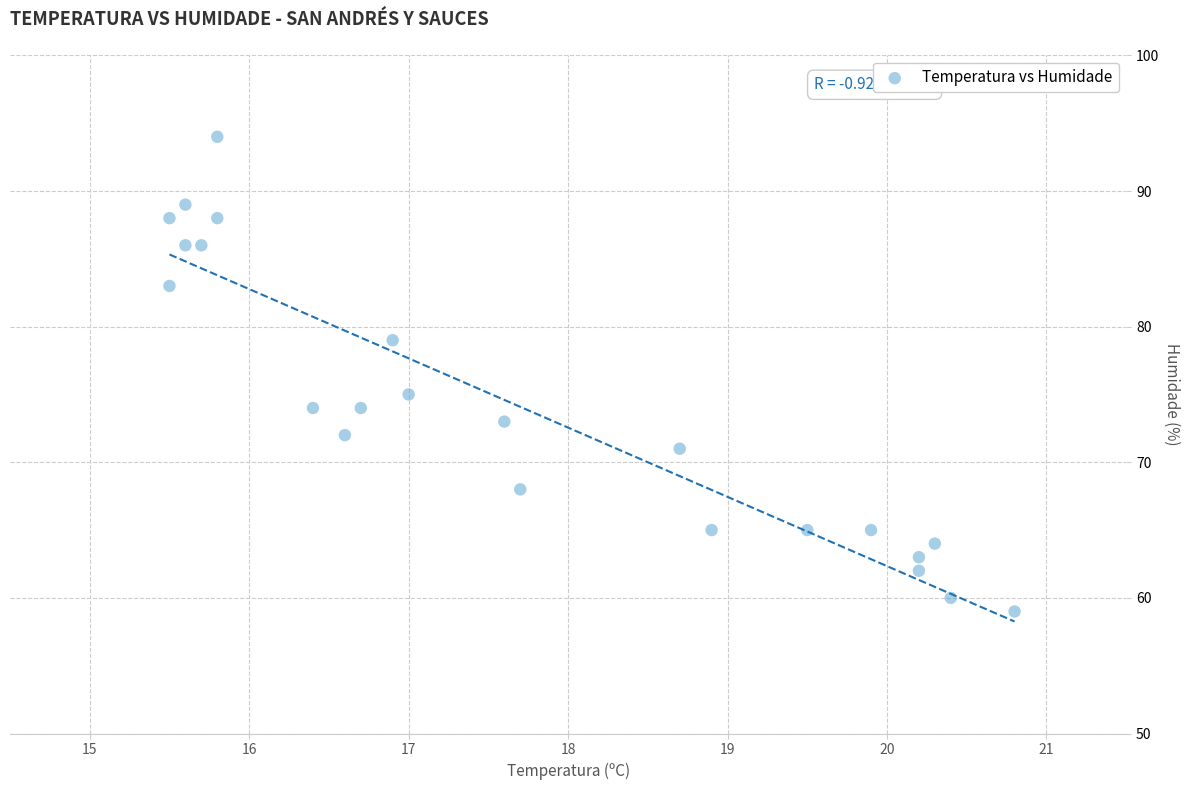

What Y value in the scatter plot is closest to 76?

75